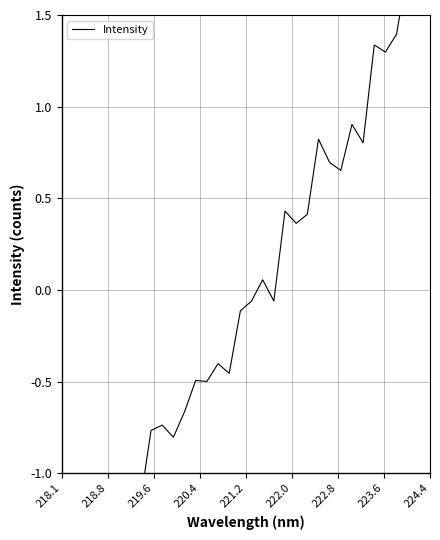

How many points are lower than both their immediate neighbors (excluding endpoints)?

12